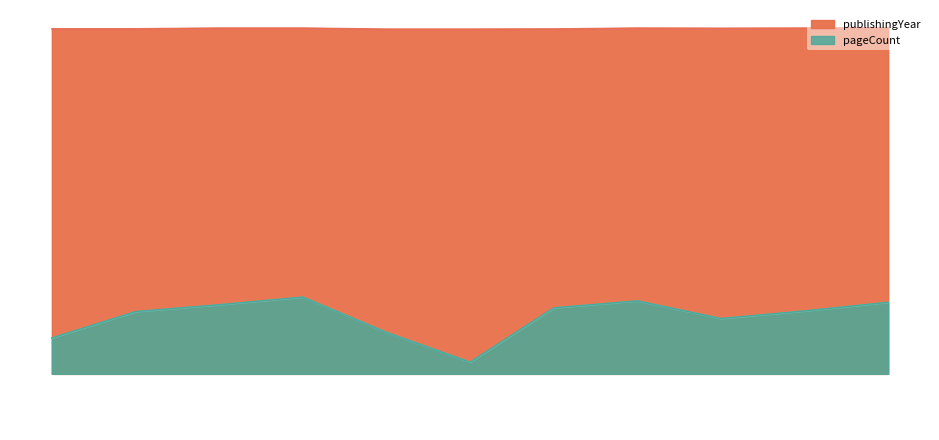

True or false: pageCount and publishingYear cross at least once.

False